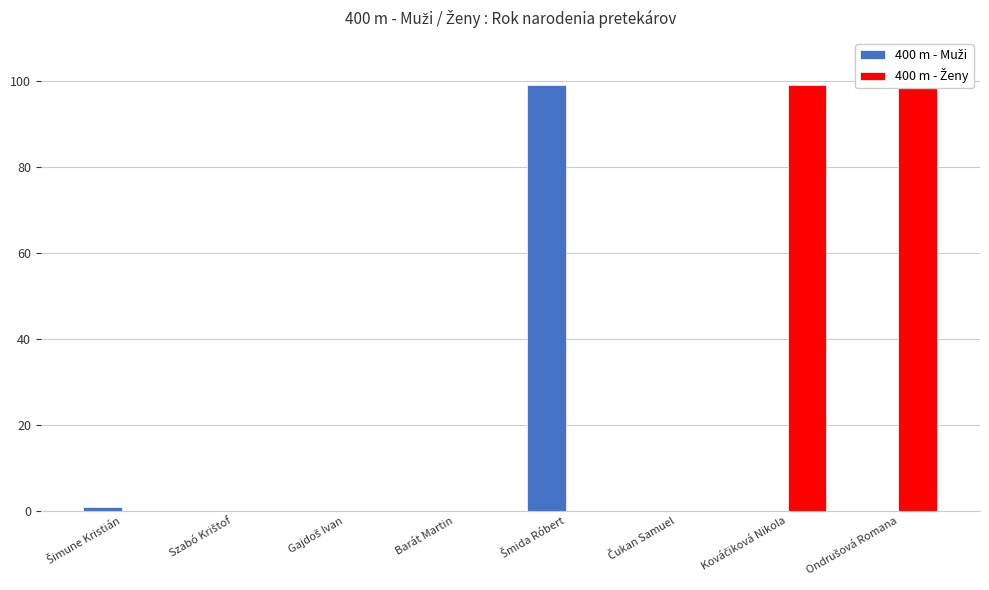

Is it true that 400 m - Muži equals -67 at Gajdoš Ivan?

False